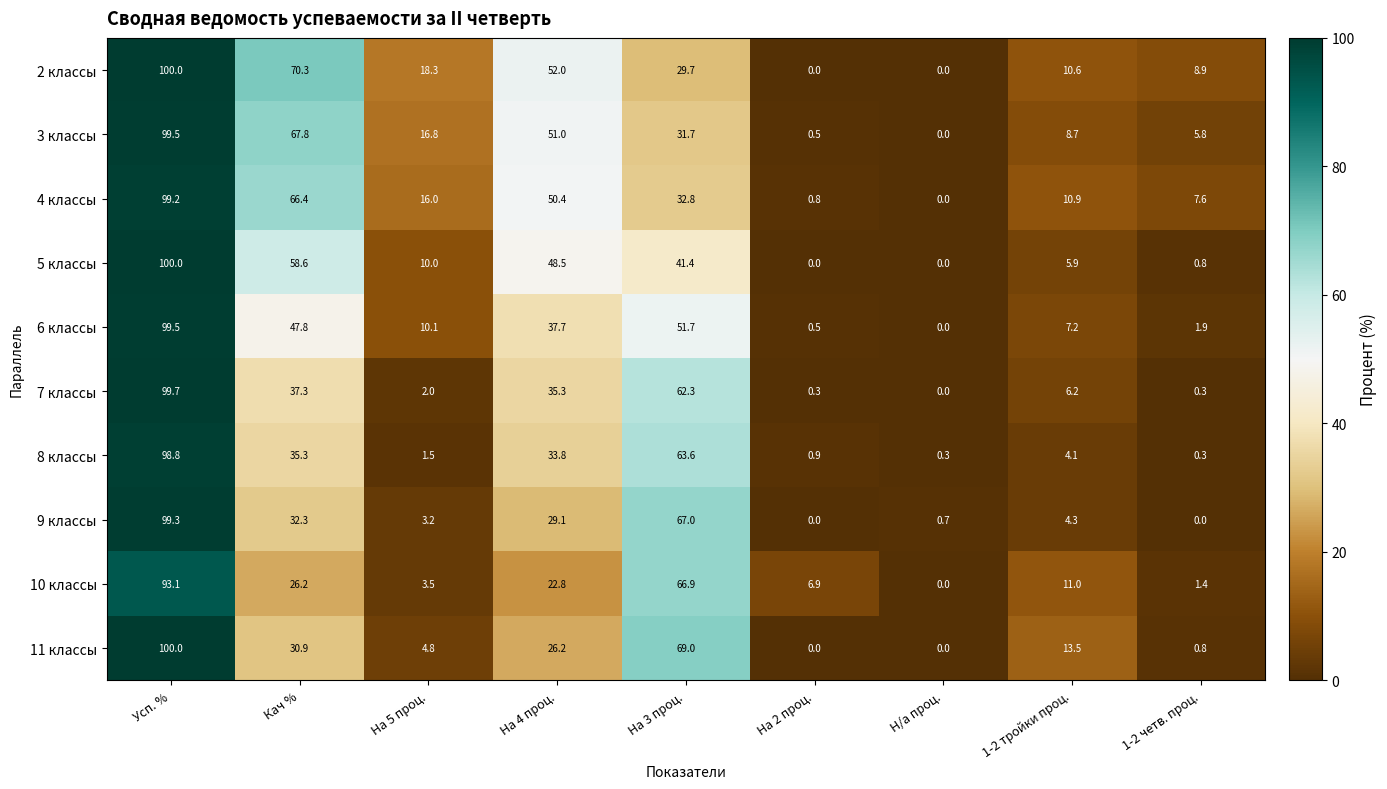

At how many categories does at least one series exceed 40?

4